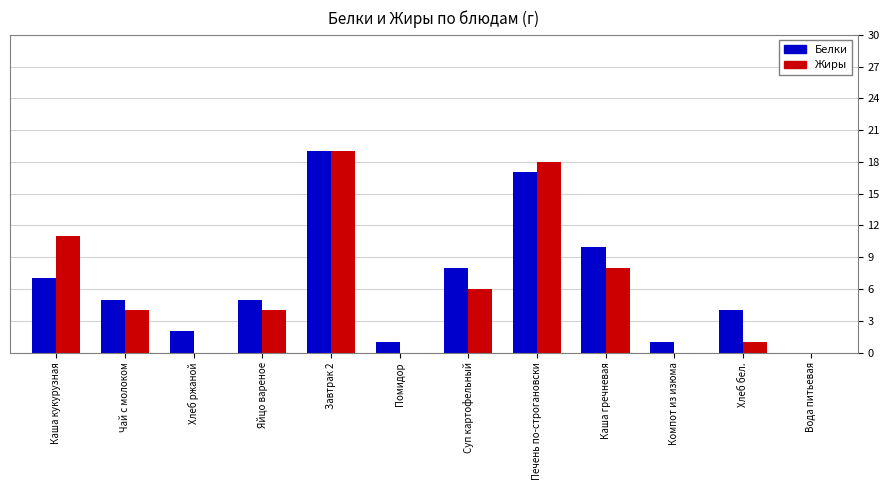

Reading right to left, extract all data points from this chart.

Белки: 0	4	1	10	17	8	1	19	5	2	5	7
Жиры: 0	1	0	8	18	6	0	19	4	0	4	11